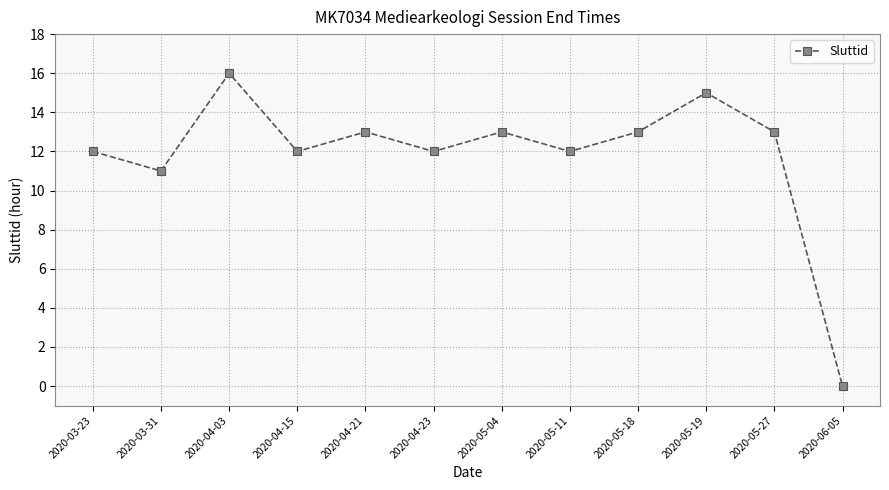

At which category does the data reach its first local valley?

2020-03-31